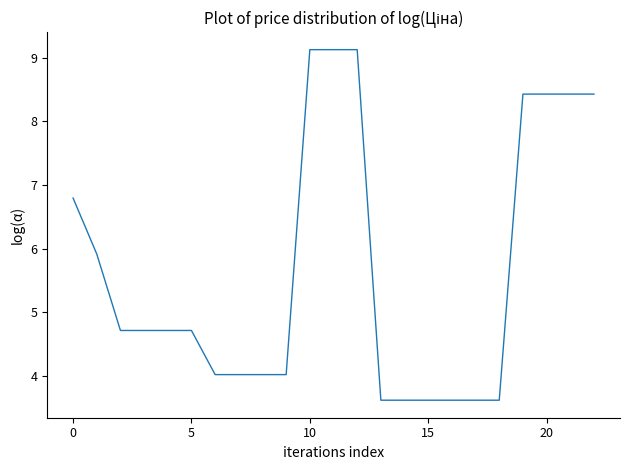

What is the minimum value shown in the chart?

3.6